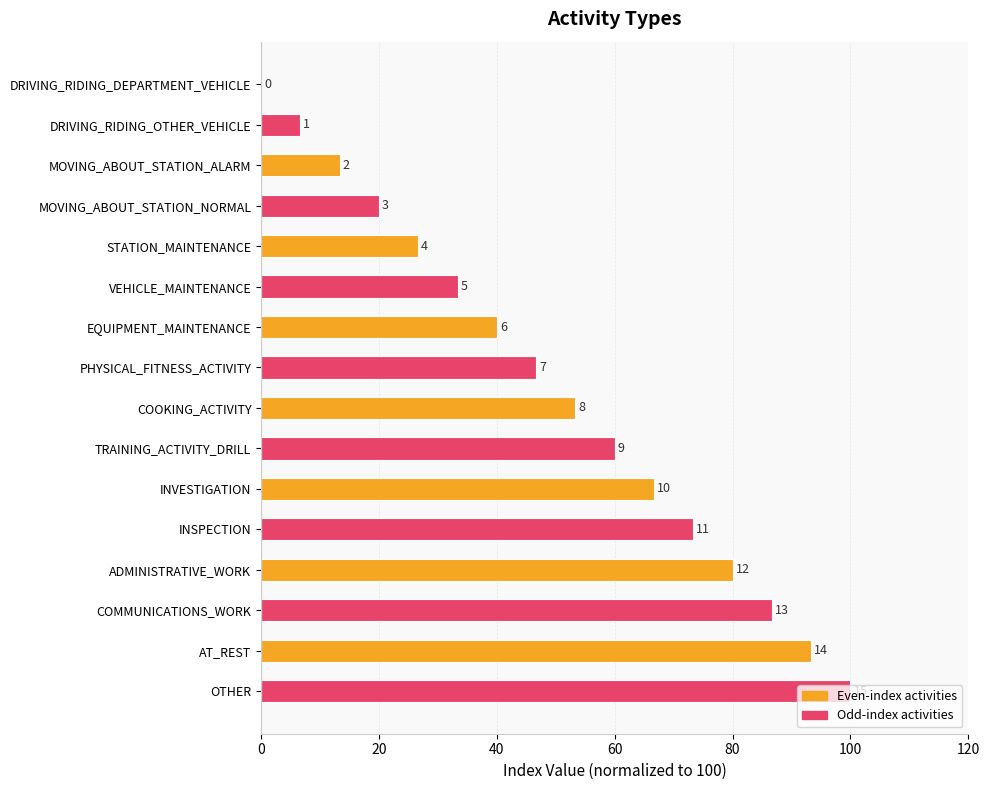

What is the difference between the maximum and minimum values?

100.0